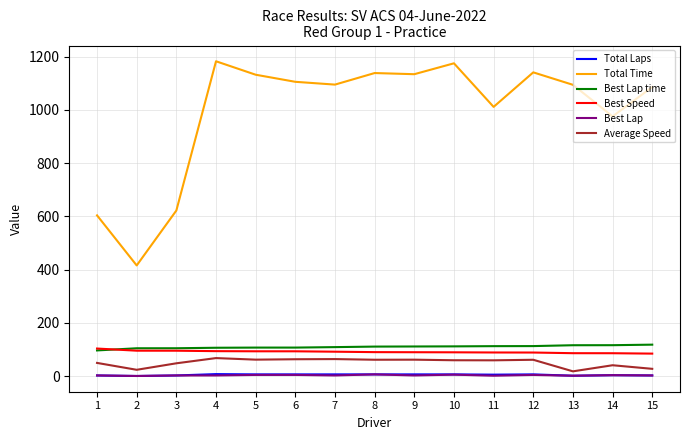

What is the minimum value for Best Lap time?

96.9